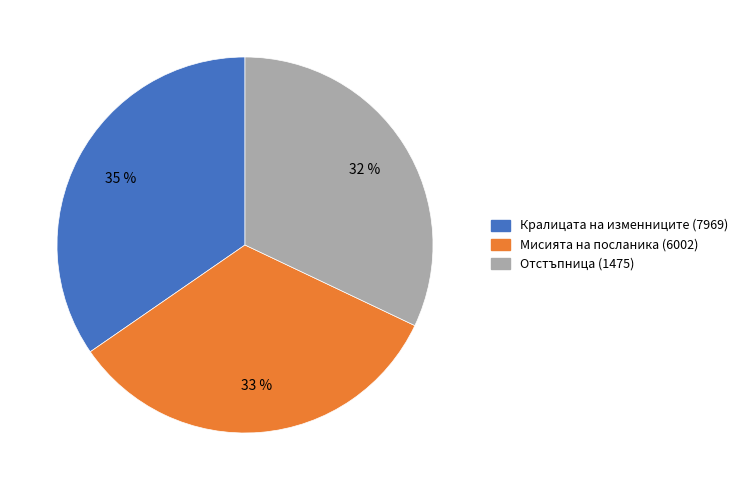

To the nearest percent, what percentage of the pie is Кралицата на изменниците (7969)?

35%